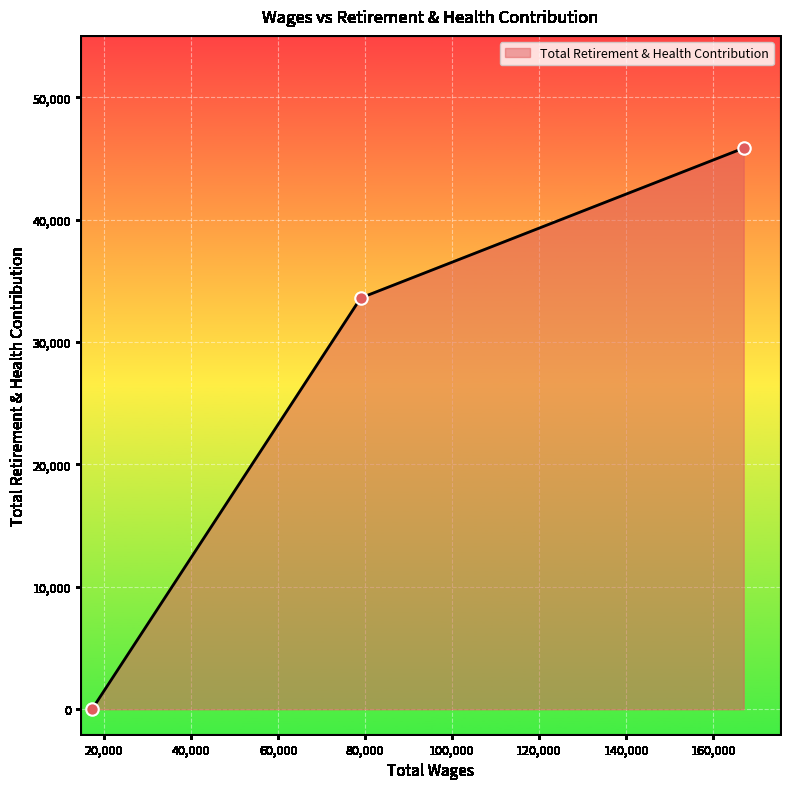

What is the difference between the maximum and minimum values?

45844